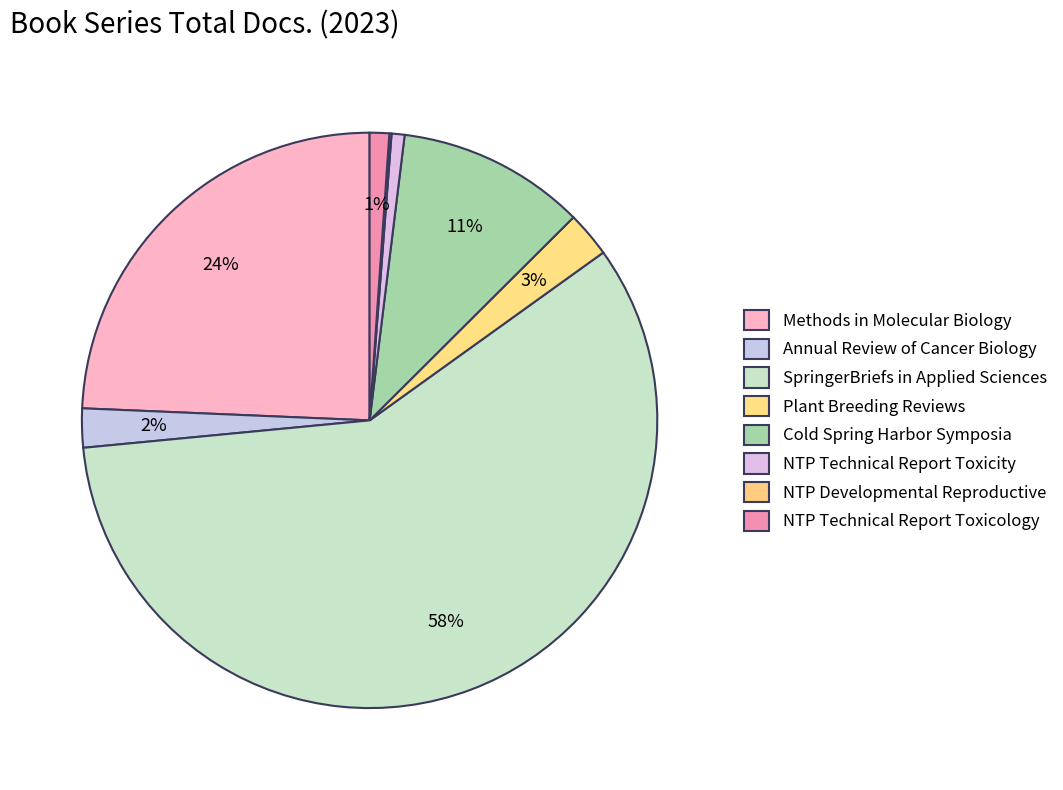

Count the number of slices in the pie.

8